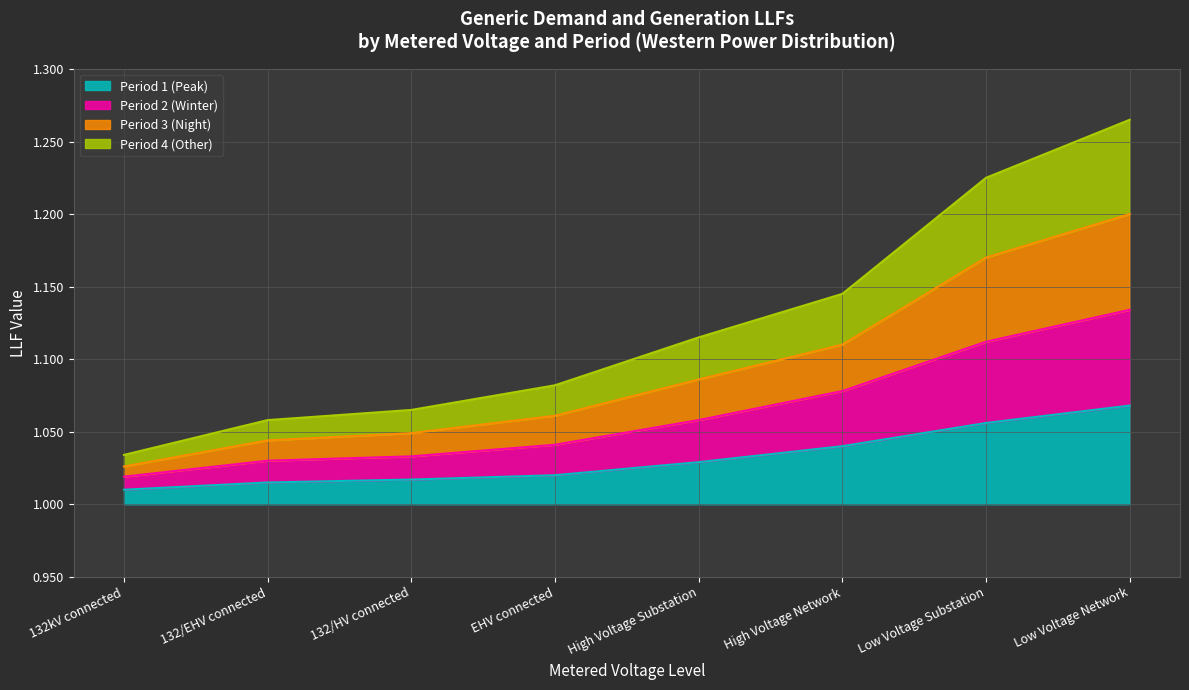

Reading left to right, what are all the values shown in this chart?

Period 1 (Peak): 0.0	0.0	0.0	0.0	0.0	0.0	0.1	0.1
Period 2 (Winter): 0.0	0.0	0.0	0.0	0.1	0.1	0.1	0.1
Period 3 (Night): 0.0	0.1	0.1	0.1	0.1	0.1	0.2	0.3
Period 4 (Other): 0.0	0.0	0.0	0.1	0.1	0.1	0.2	0.2